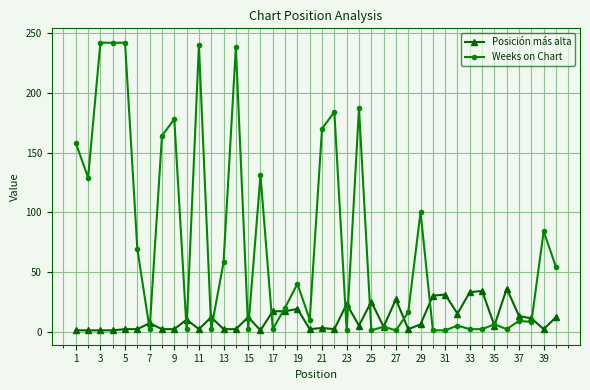

What is the average value of the Weeks on Chart series?

75